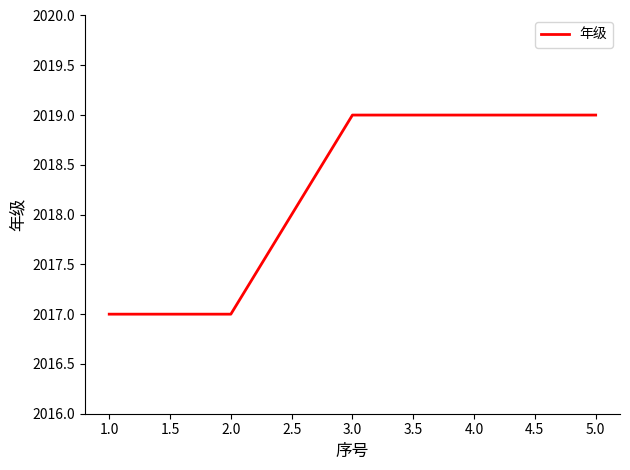

Is it true that the value at 2.0 is 2017?

True